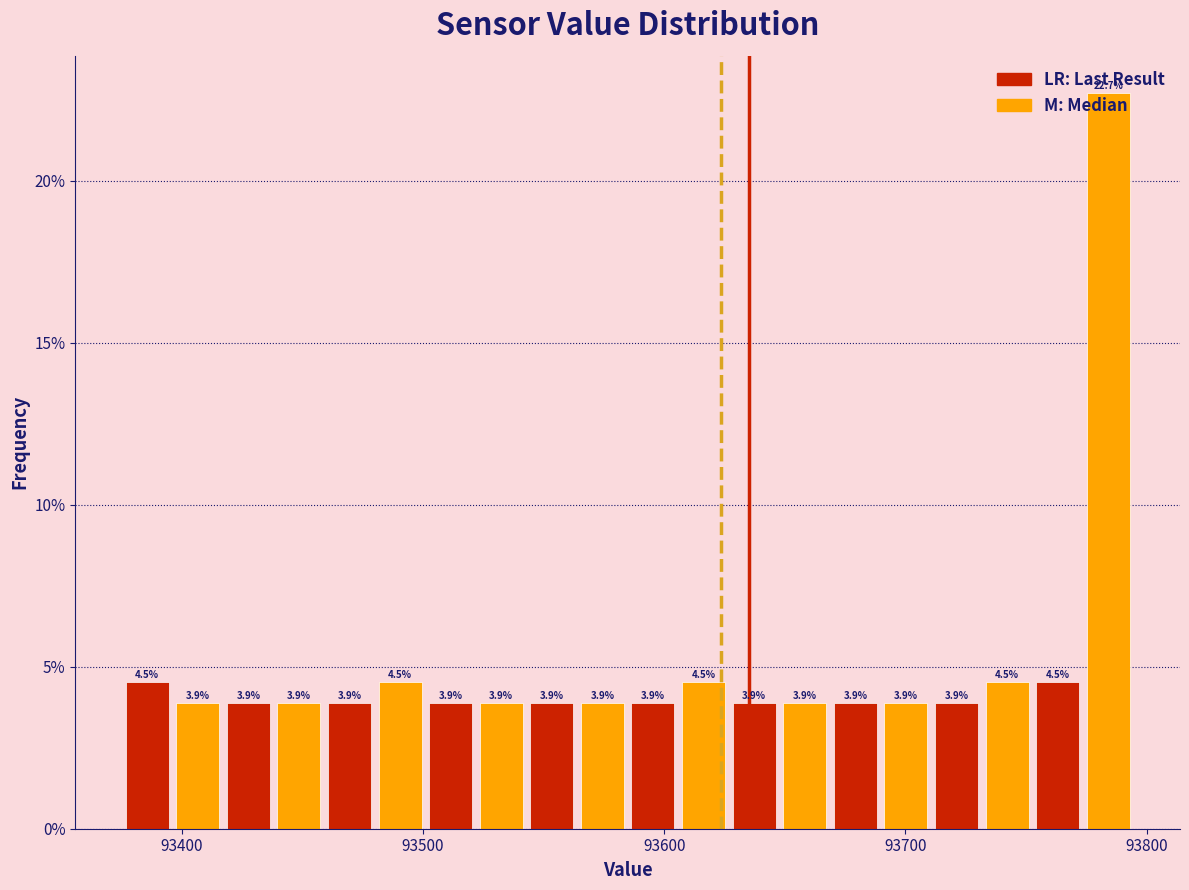

Around what value on the x-axis is the tallest bar? Give the approximate position of its centre, as read against the axis.

93780